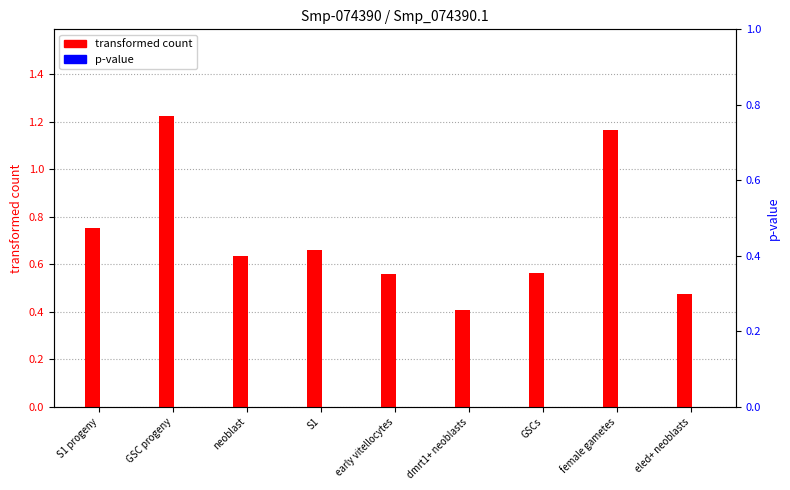

Are the bars grouped side by side (vs. stacked)?

Yes